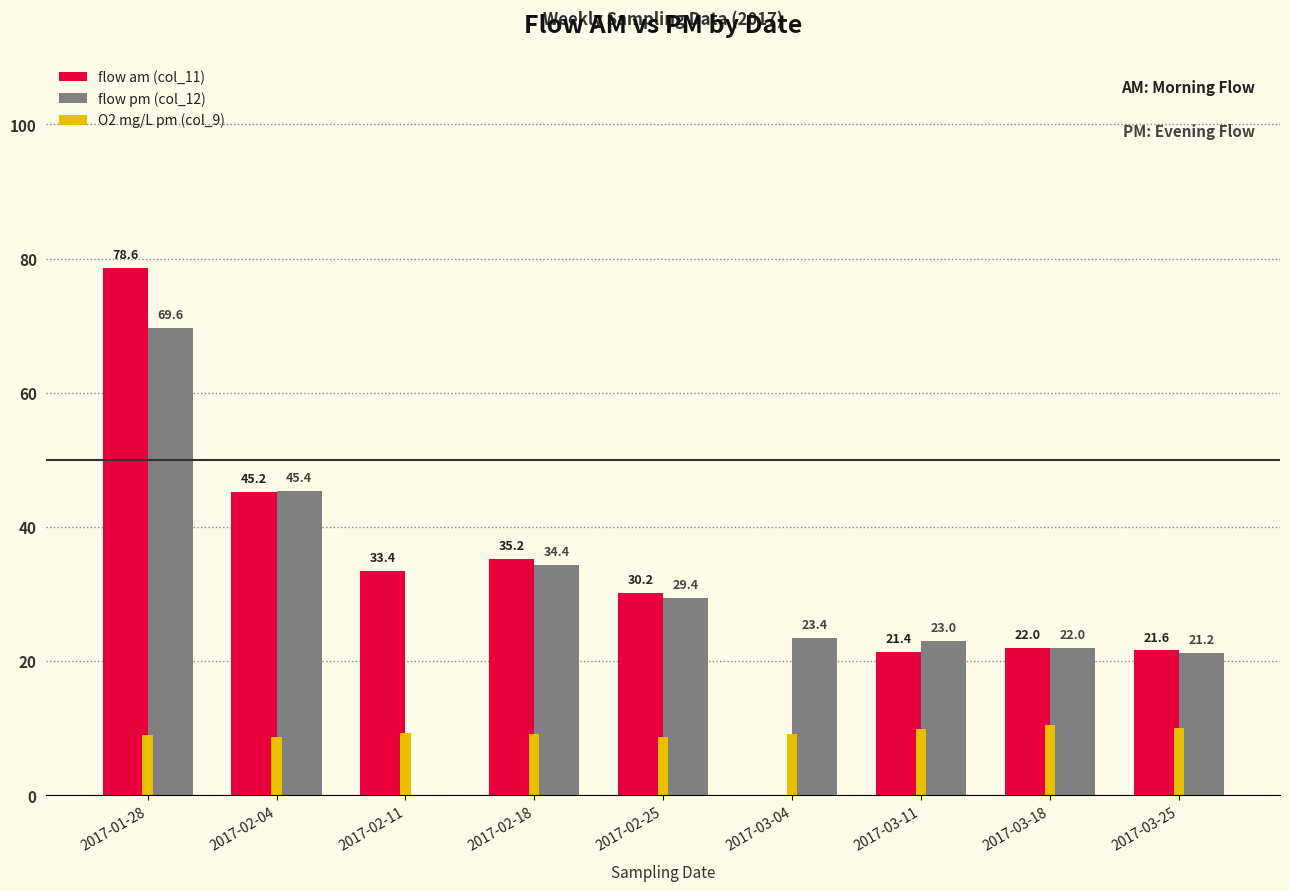

Where does the flow pm (col_12) series first go above 23?

2017-01-28